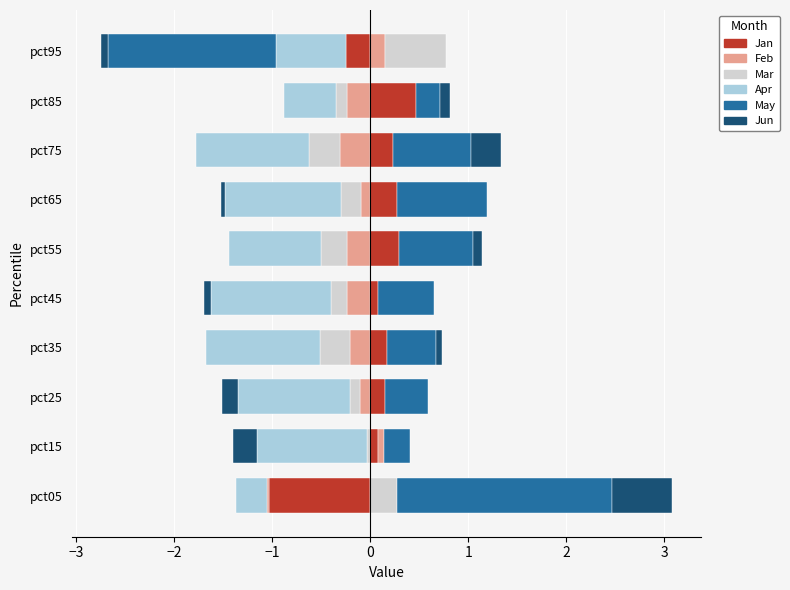

Rank the series by their maximum value, from highest to lowest.

May, Jun, Mar, Jan, Feb, Apr